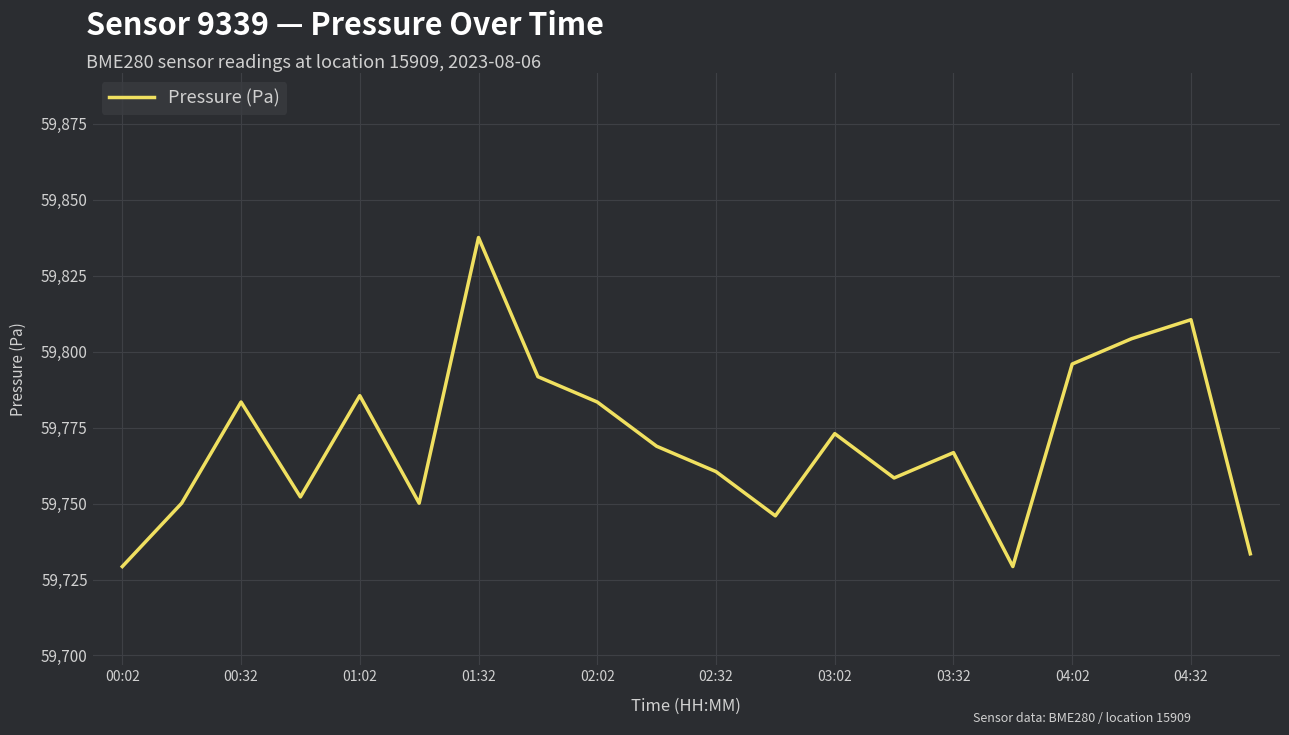

What is the maximum value shown in the chart?

59837.6